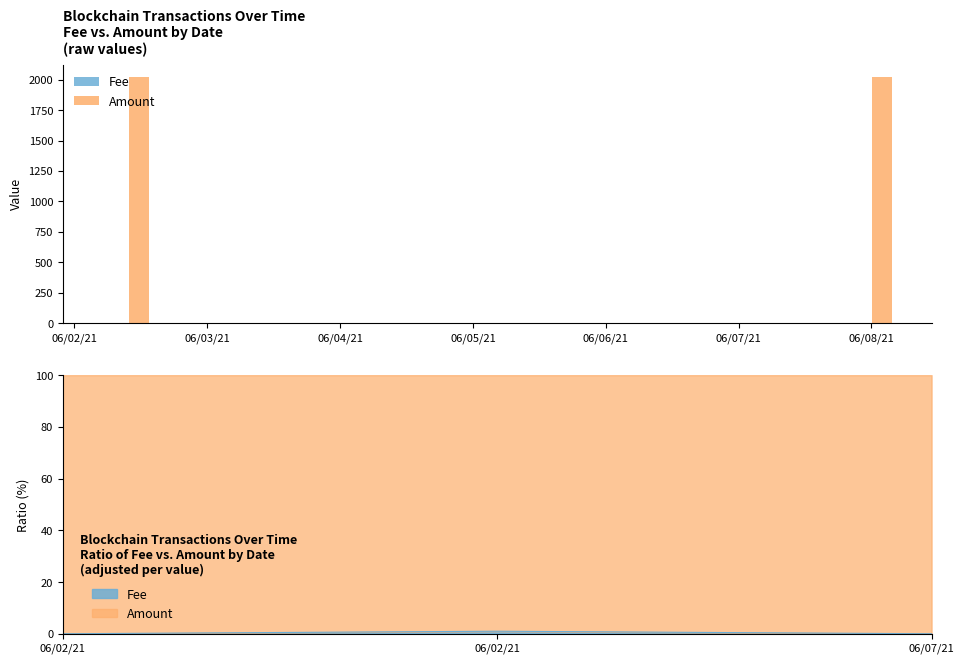

Is it true that Fee equals 0.1 at 06/08/21?

False